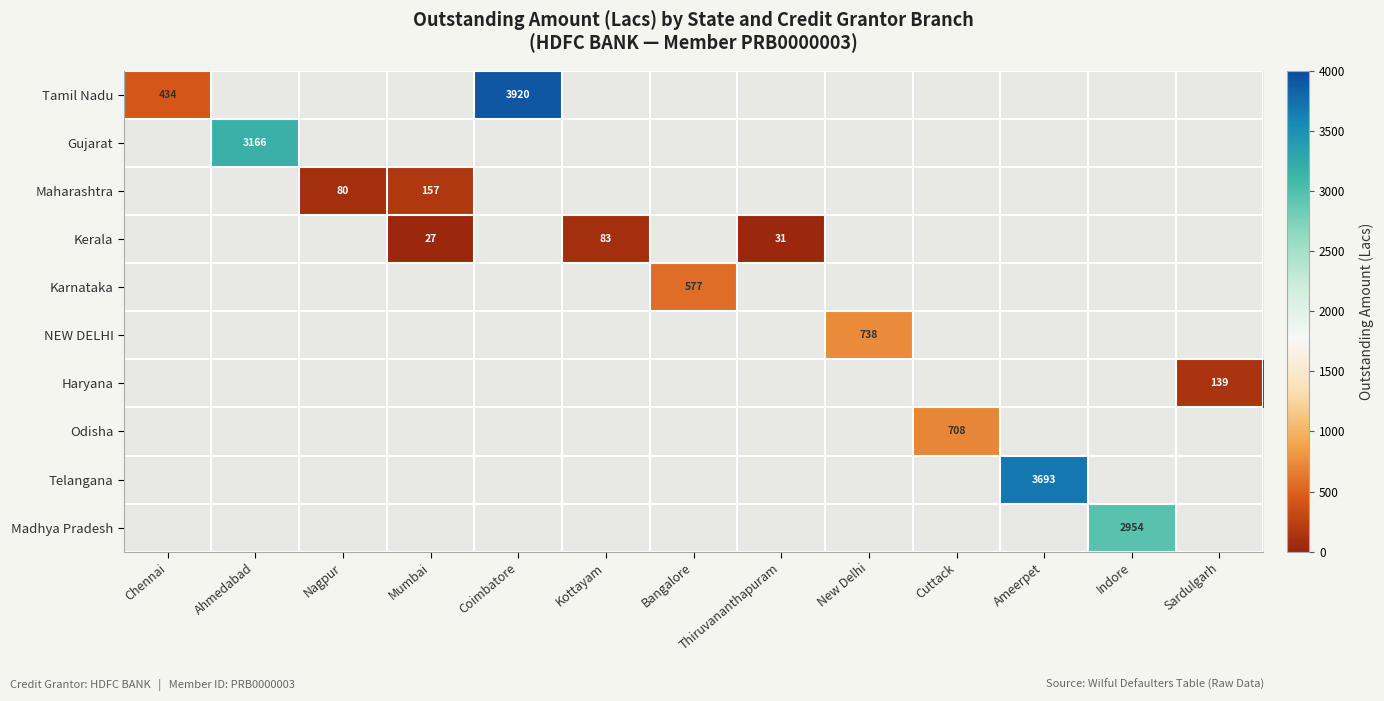

How many positive values does the Haryana series have?

1